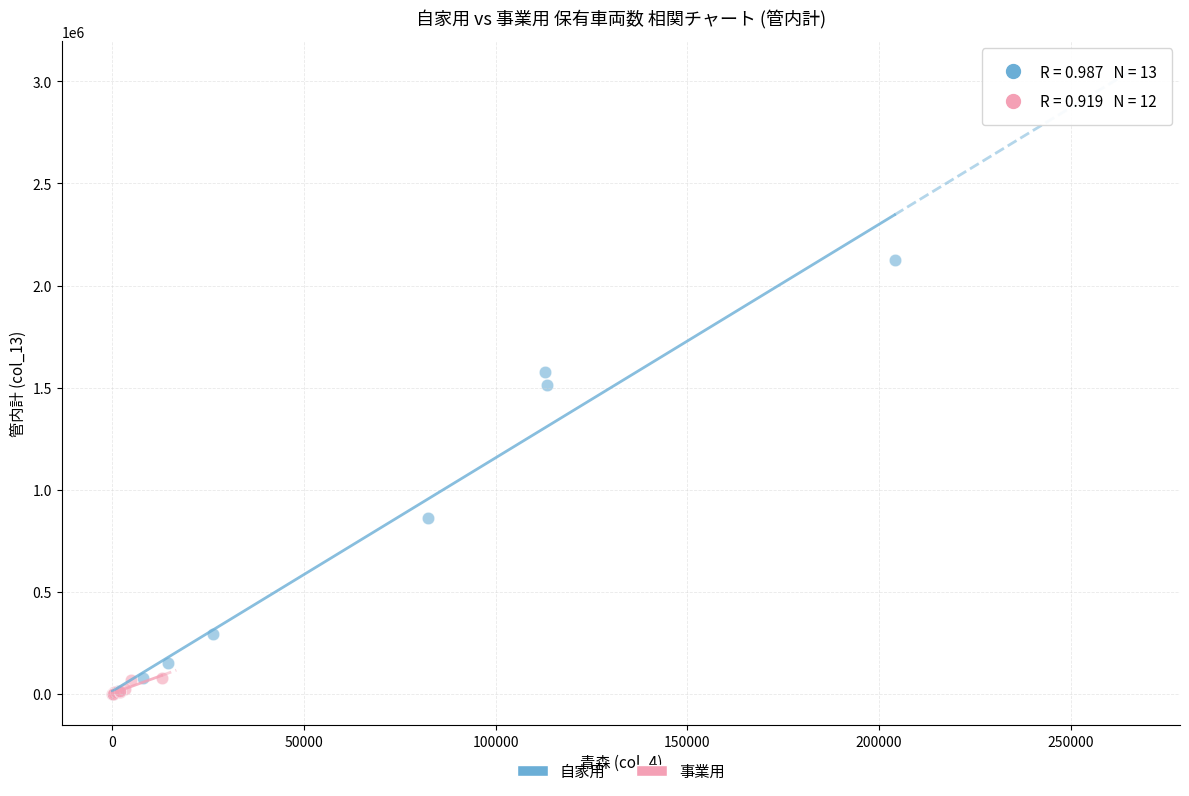

Which series has the widest spread of Y values?

自家用